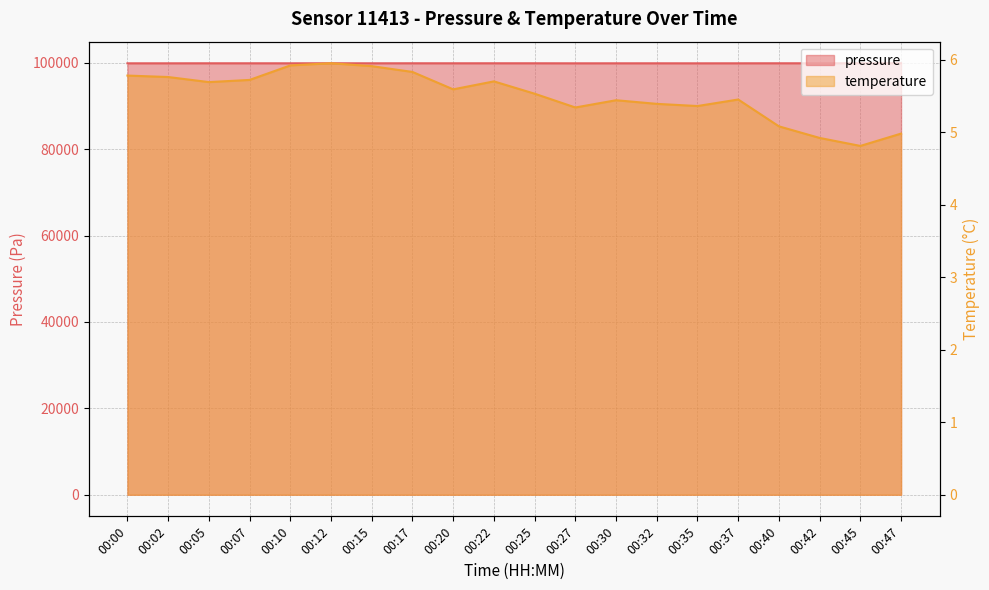

How many lines are shown in the chart?

2